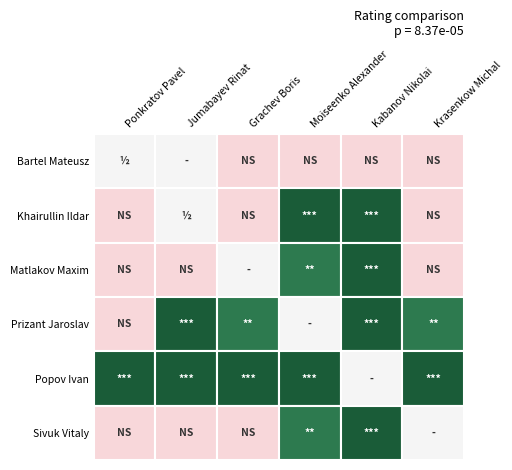

Which series has the largest total across all categories?

Matlakov Maxim